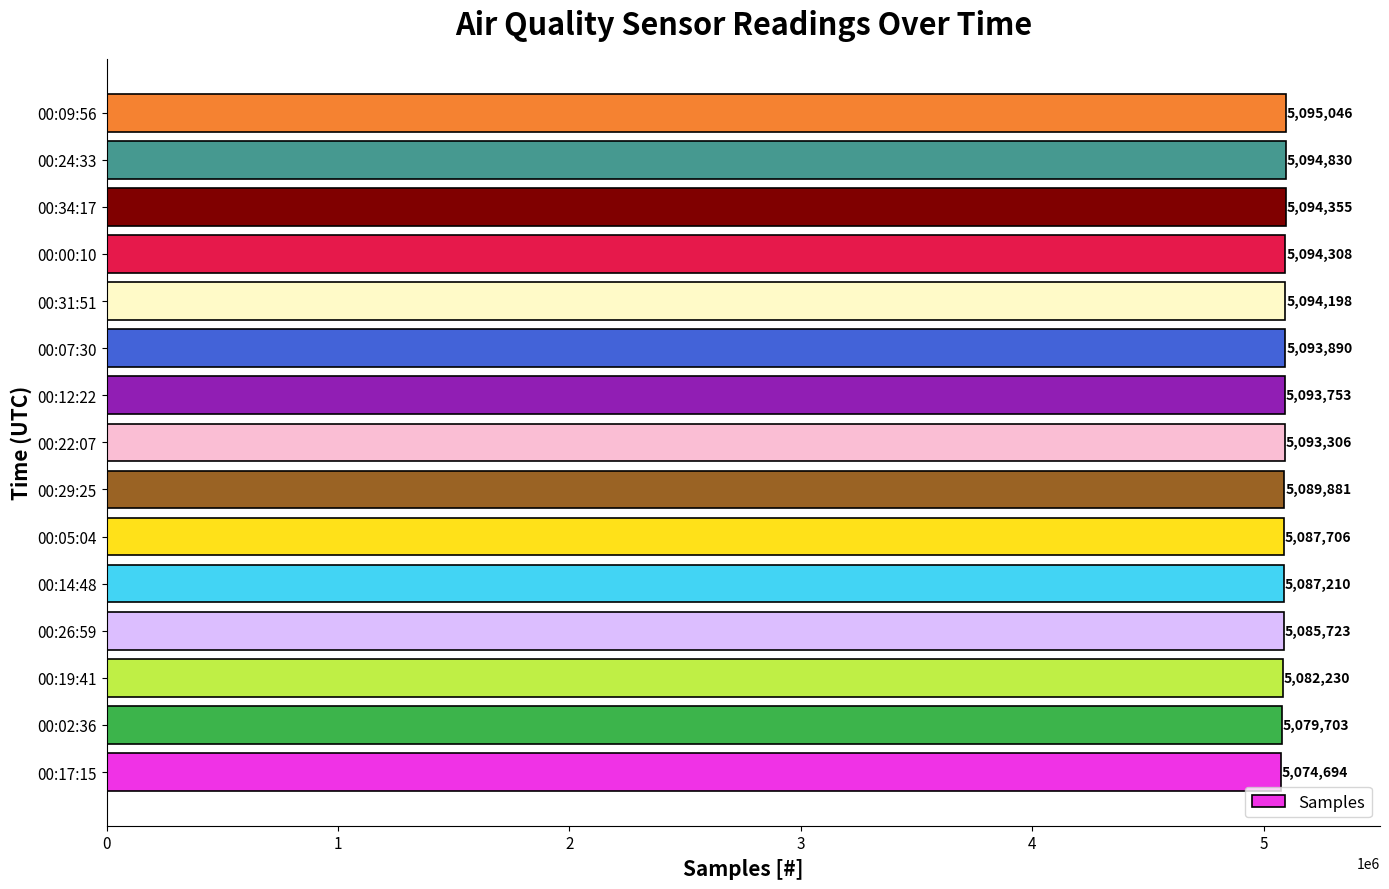

What value does the data have at 00:19:41?

5082230